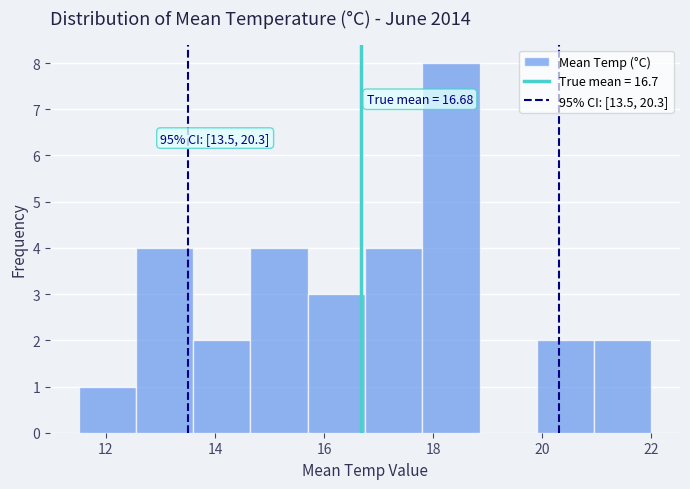

Which range on the x-axis has the tallest bar?

17.80 to 18.85